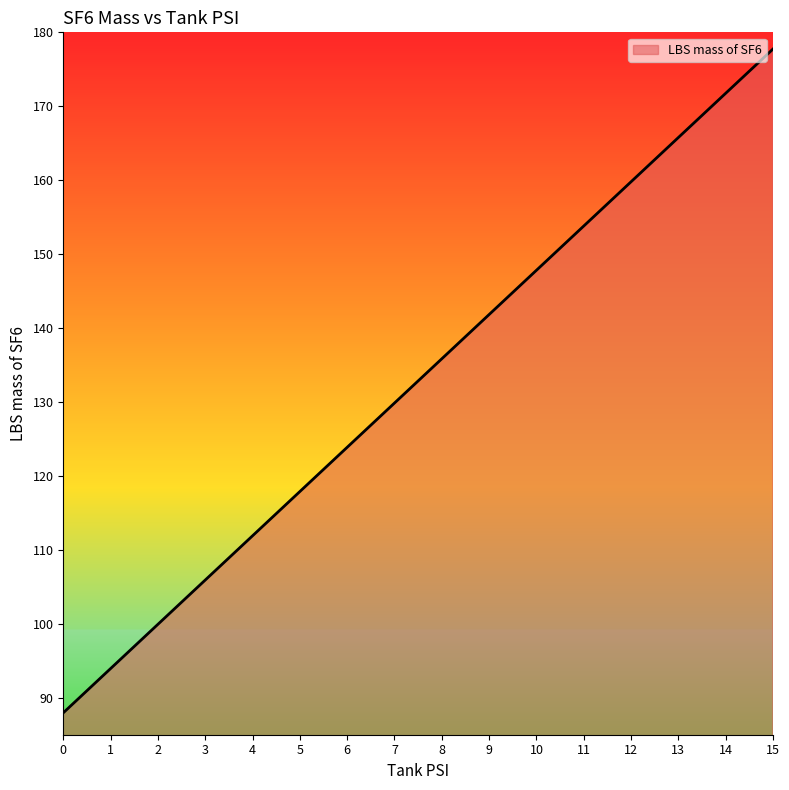

List the labels in order of value, largest first.

15, 14, 13, 12, 11, 10, 9, 8, 7, 6, 5, 4, 3, 2, 1, 0